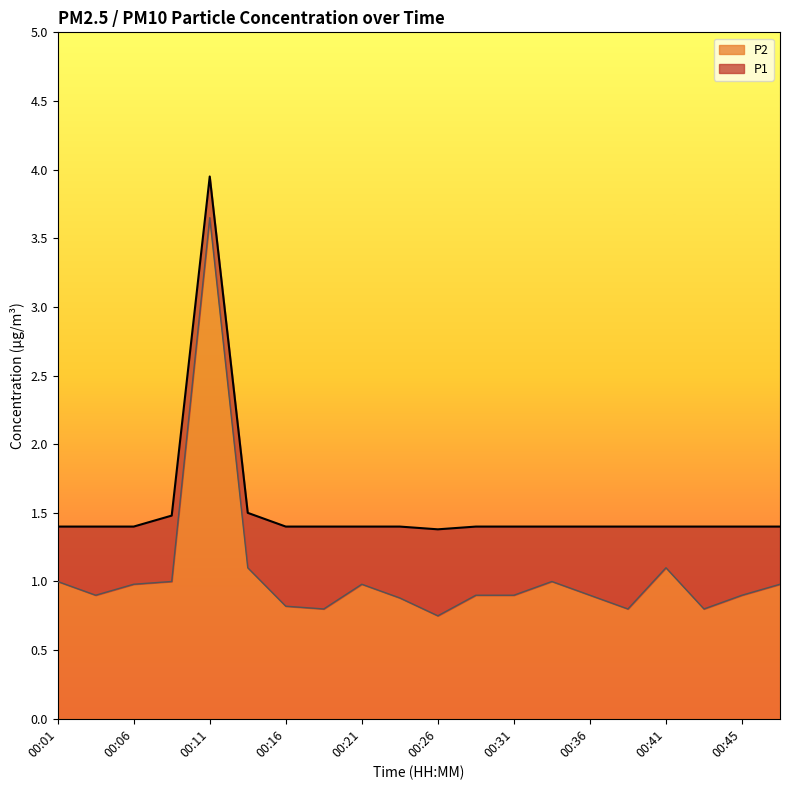

True or false: P2 and P1 cross at least once.

False